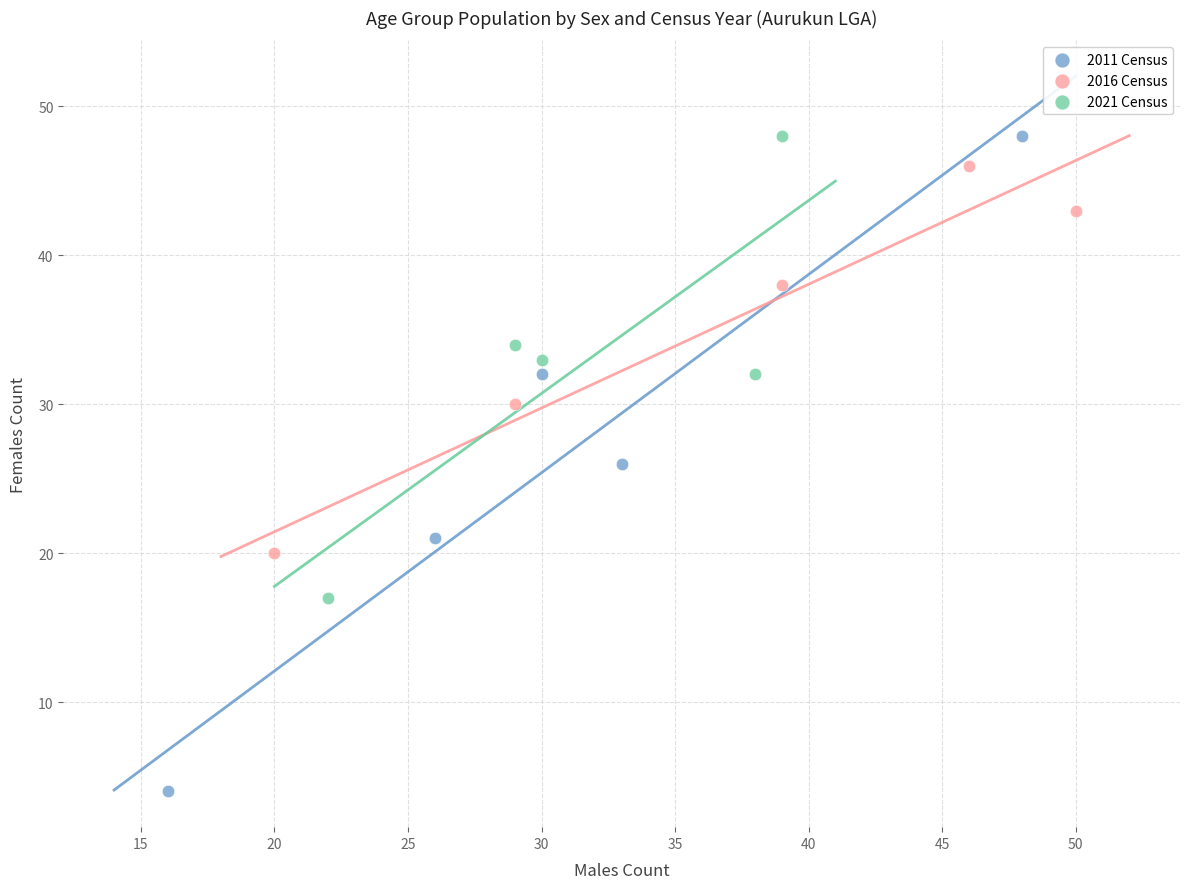

Which series has the largest Y range (max minus min)?

2011 Census